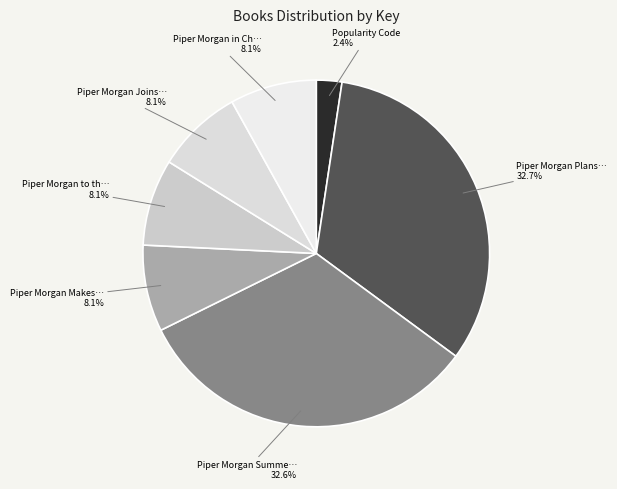

Count the number of slices in the pie.

7